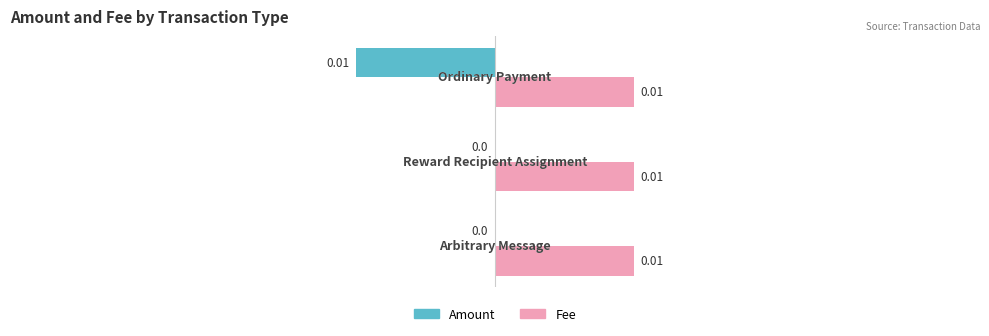

Which series has the largest total across all categories?

Fee